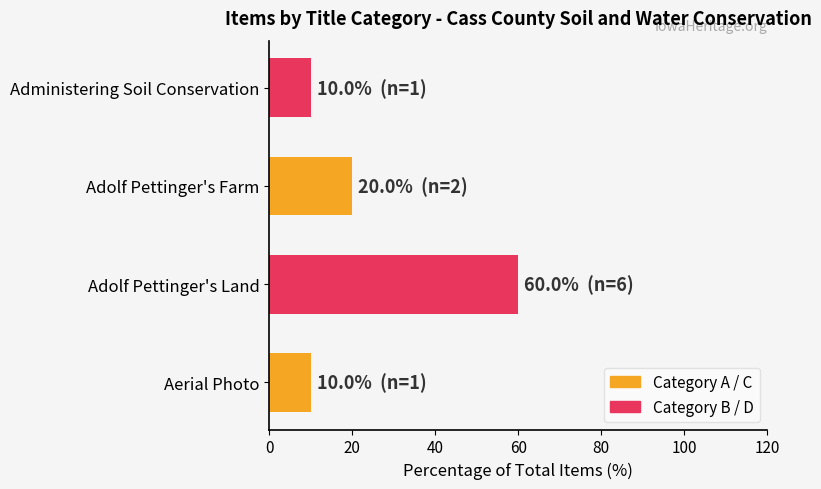

What is the difference between the second highest and minimum values?

10